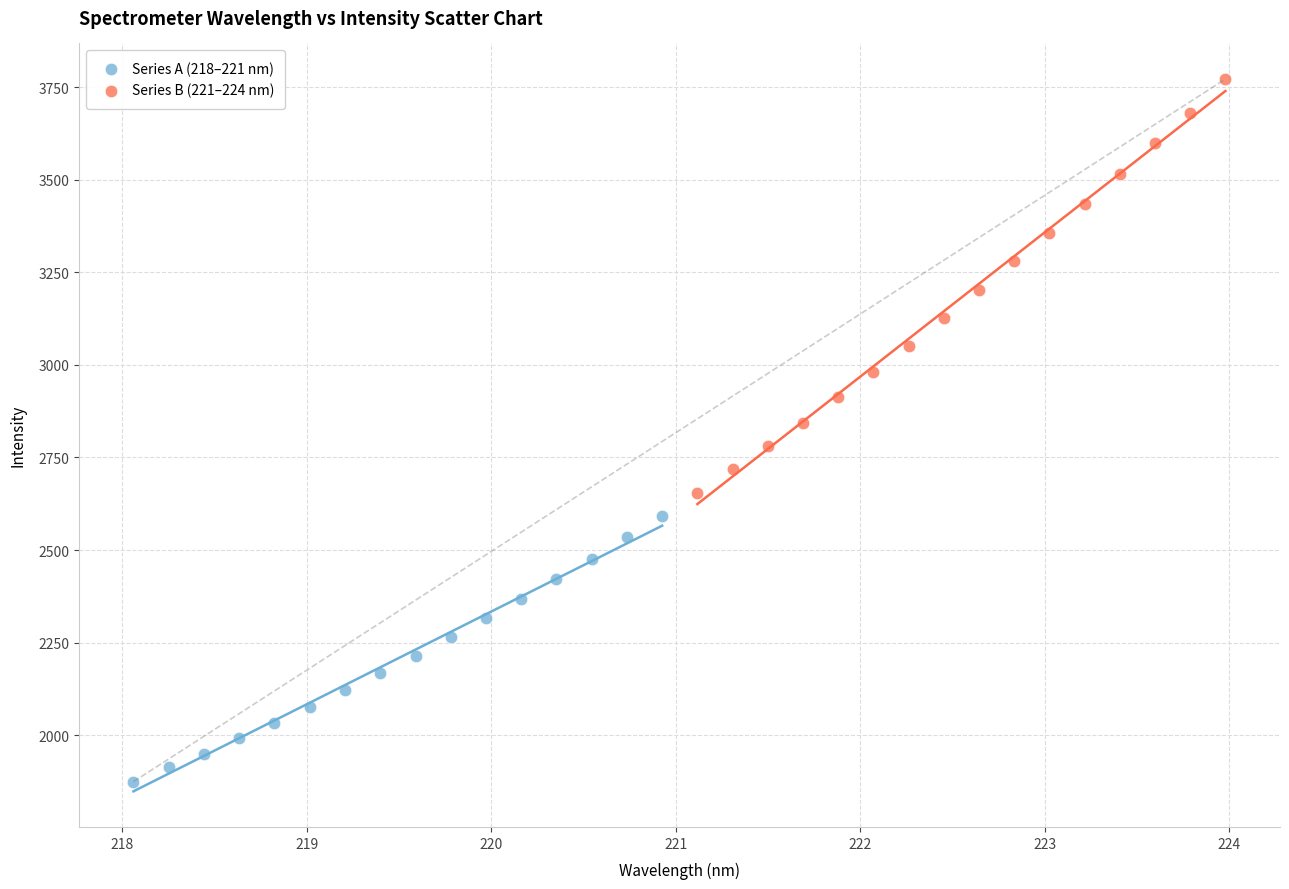

Which series contains the lowest Y value?

Series A (218–221 nm)